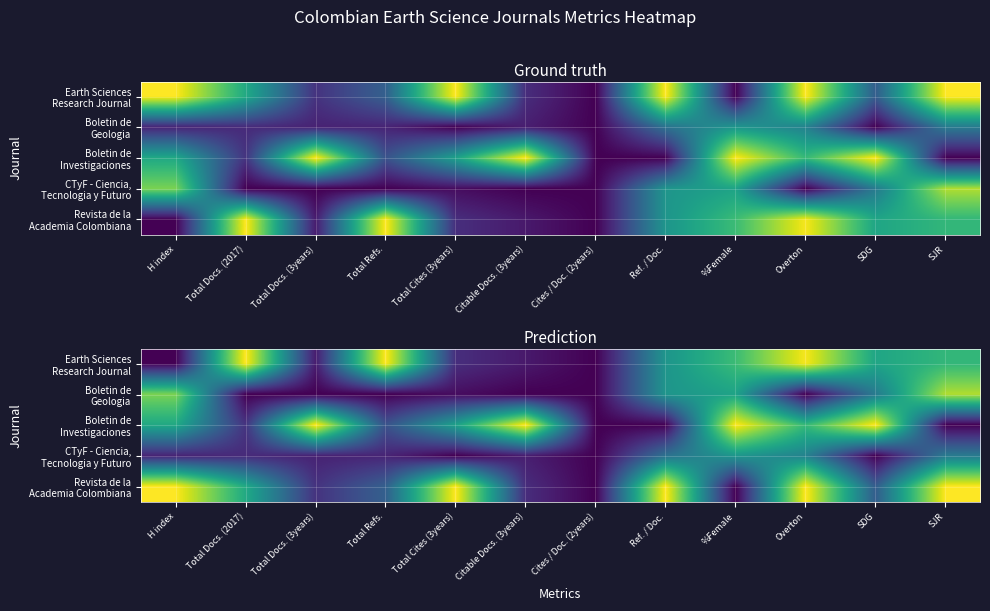

What is the difference between the highest and lowest values at Total Cites (3years)?

1.0